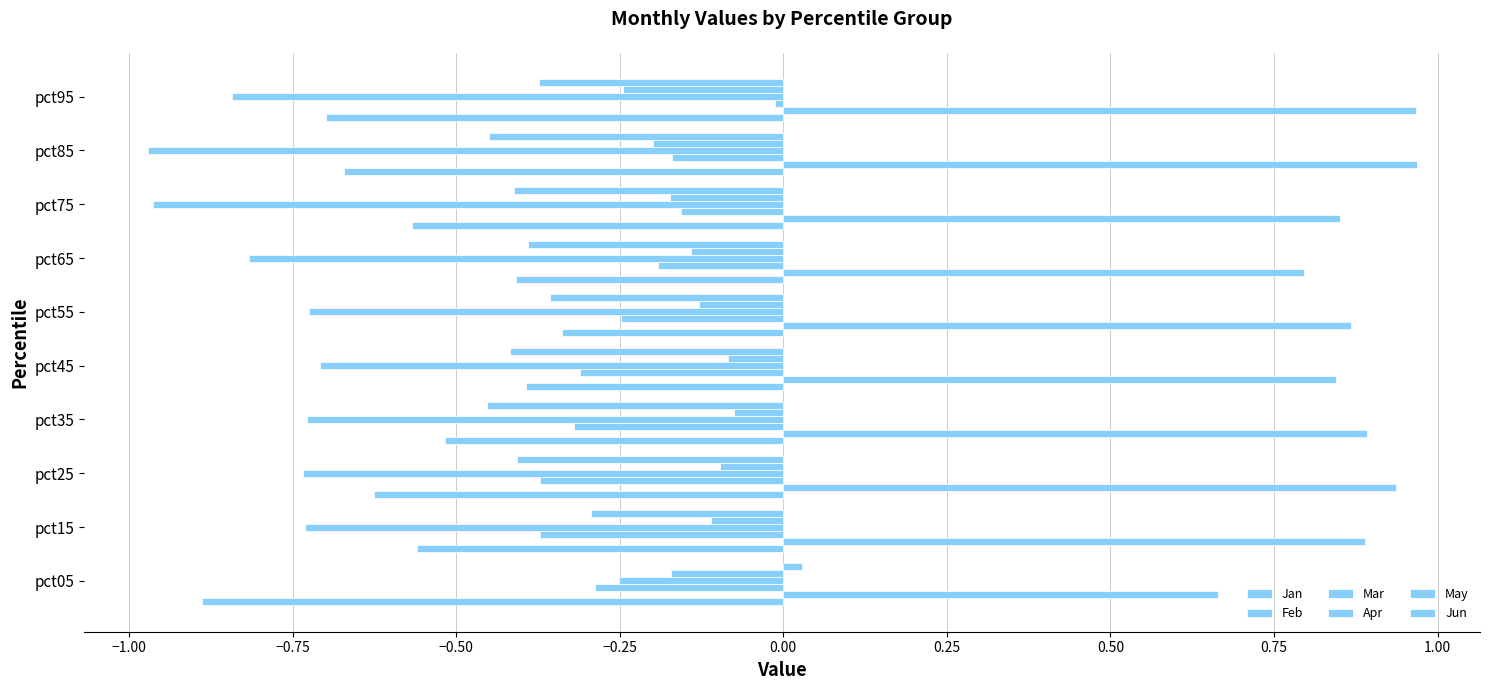

How many distinct data groups are displayed?

6